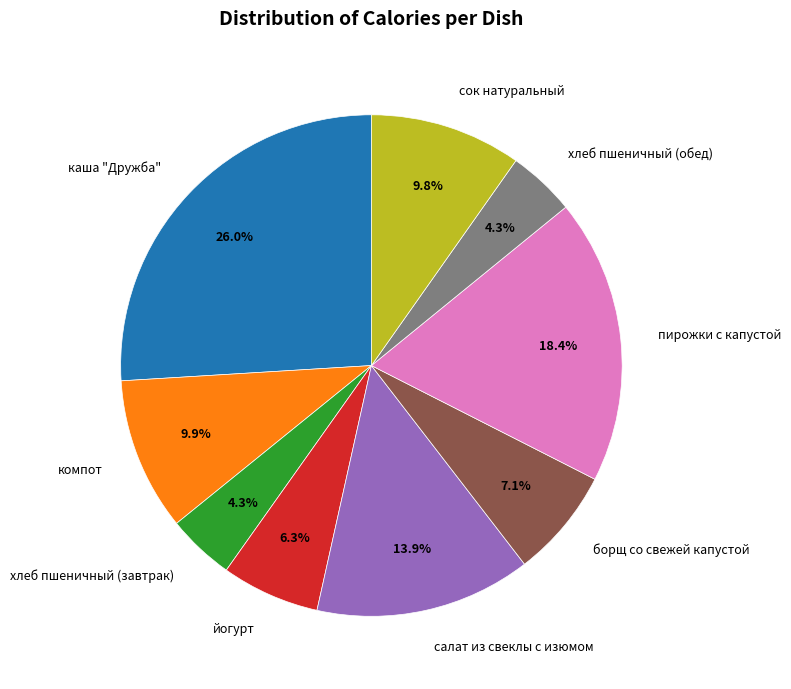

What is the total percentage of хлеб пшеничный (обед) and борщ со свежей капустой?

11.4%